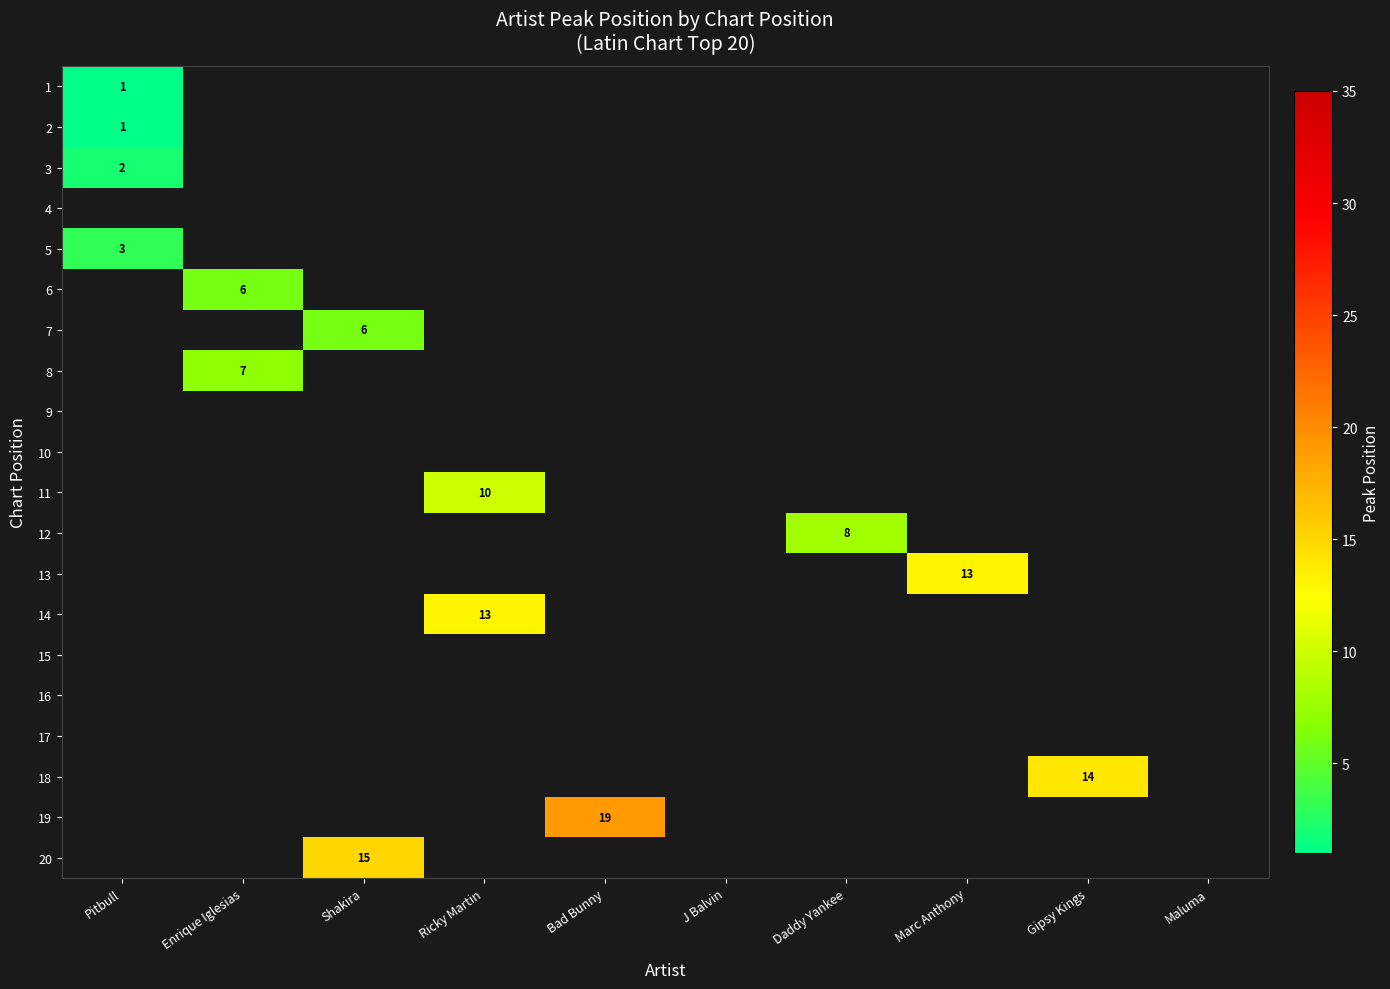

Which has a higher value, Maluma or Shakira?

Shakira